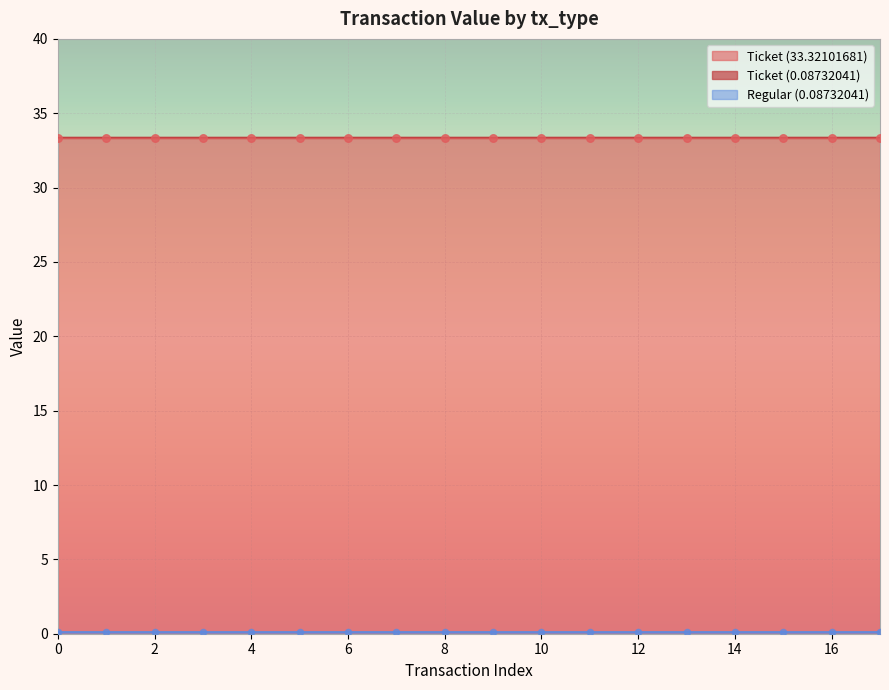

Which series reaches the maximum Y coordinate?

Ticket